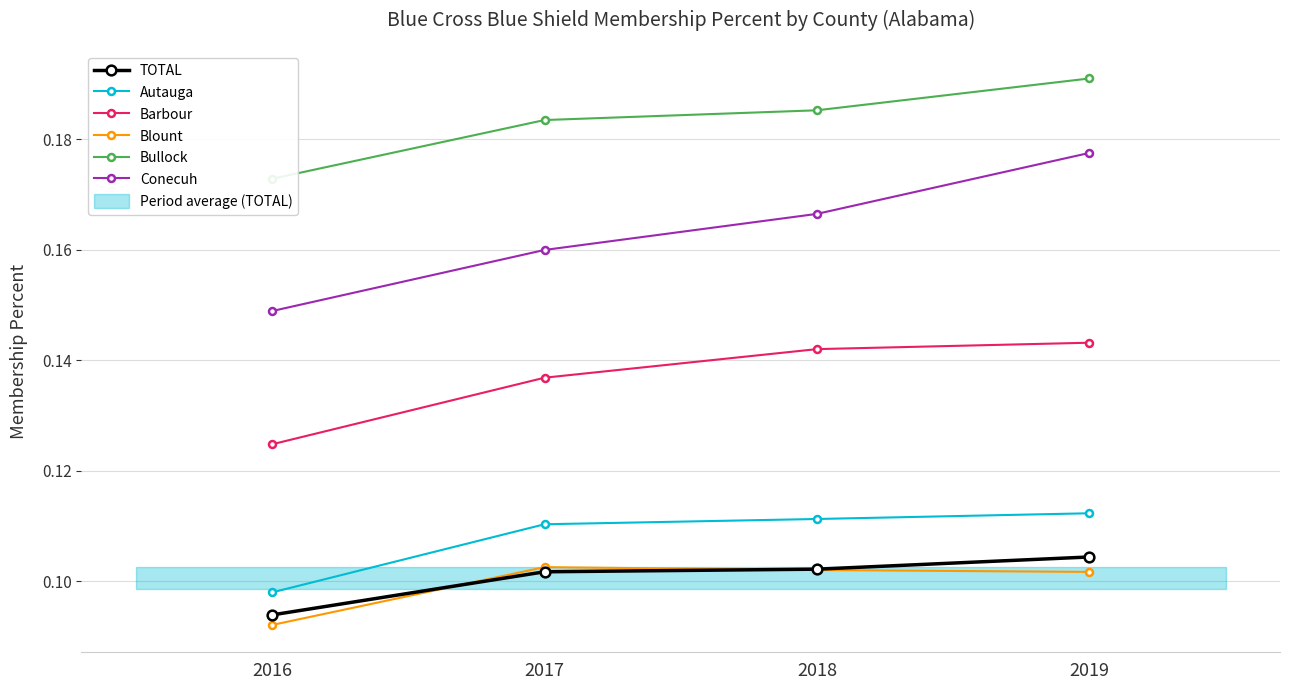

At which label is Barbour closest to 0?

2016